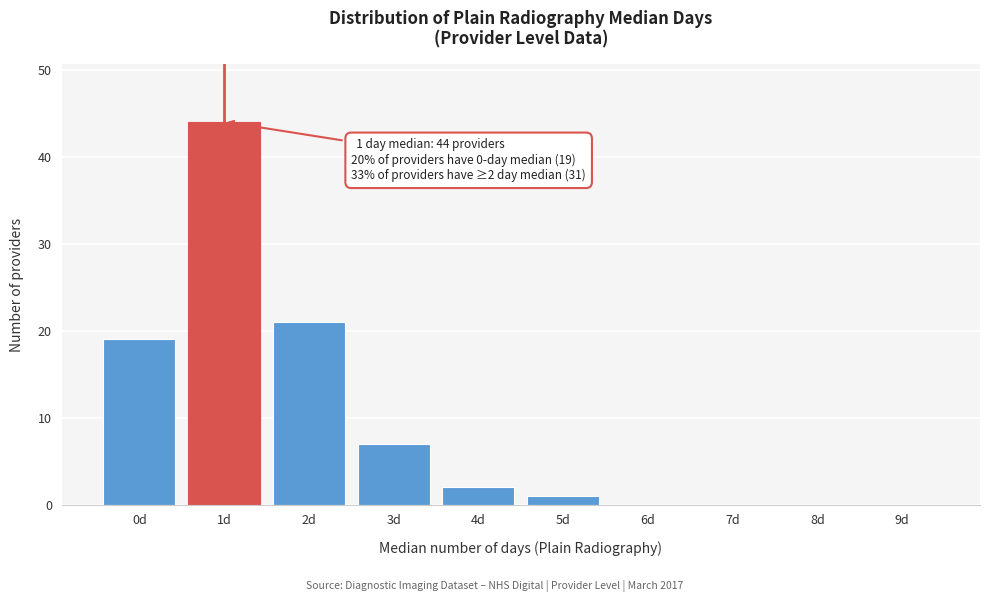

Reading left to right, what are all the values shown in this chart?

0d=19	1d=44	2d=21	3d=7	4d=2	5d=1	6d=0	7d=0	8d=0	9d=0